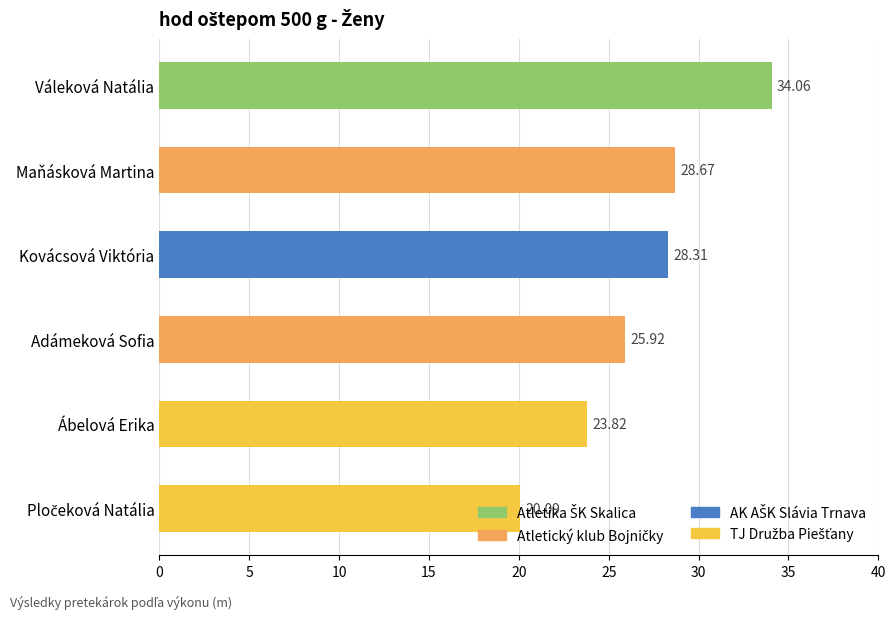

What position from the left is Váleková Natália?

1